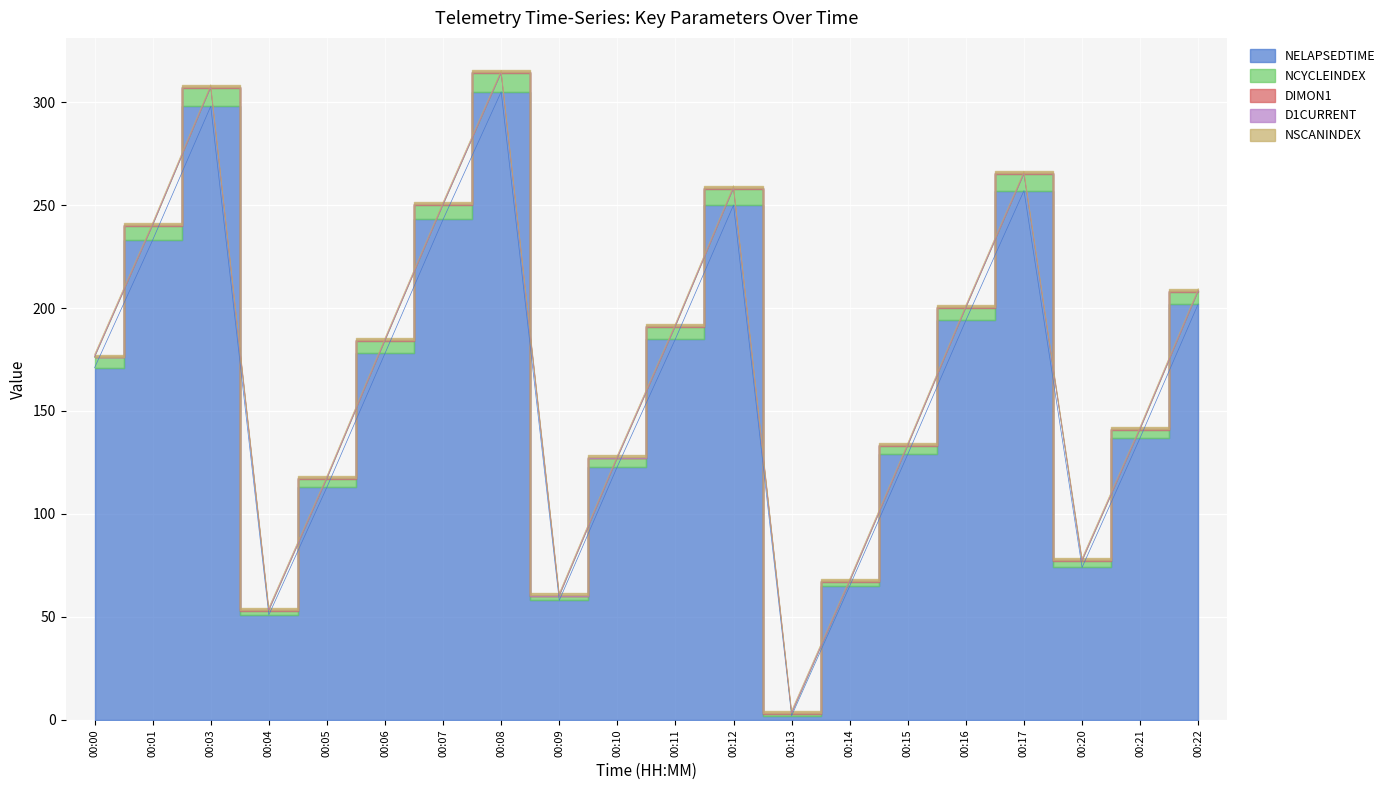

Between 00:01 and 00:07, which is larger?

00:07